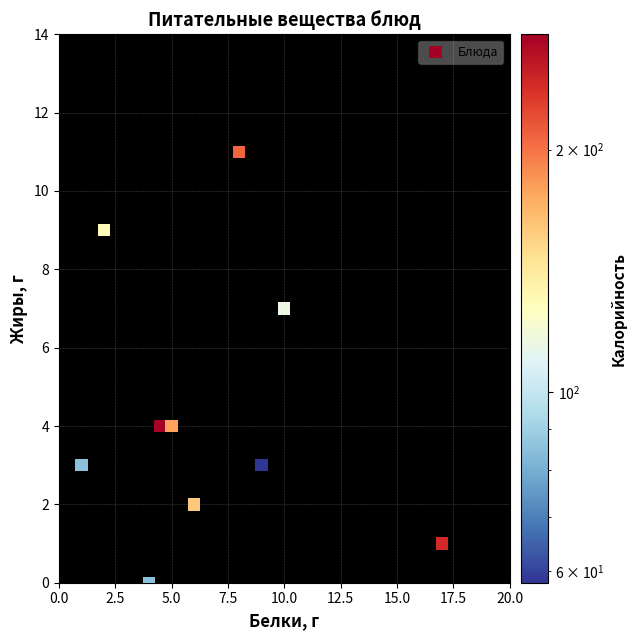

What is the range of Y values (max minus min)?

11